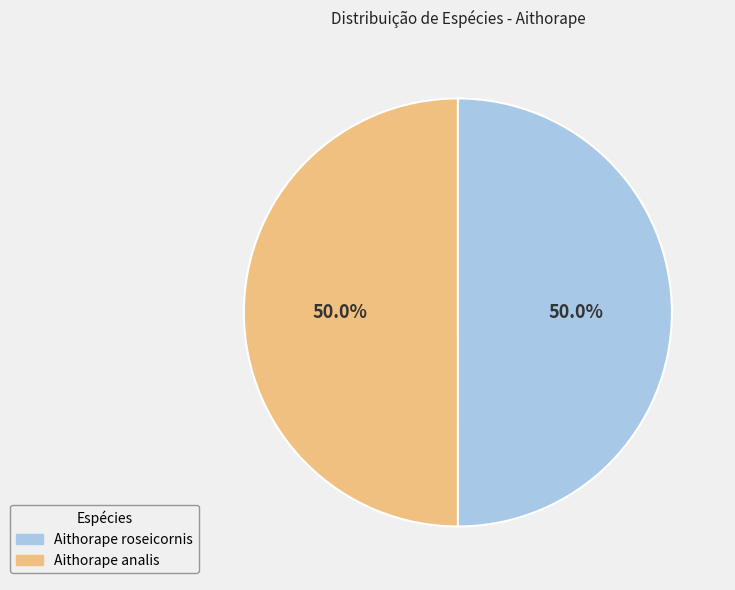

Count the number of slices in the pie.

2